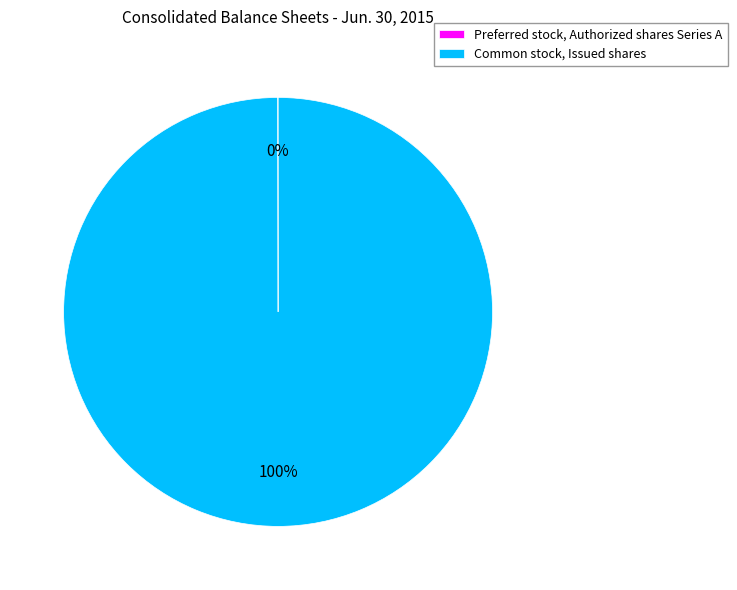

To the nearest percent, what portion does Common stock, Issued shares represent?

100%